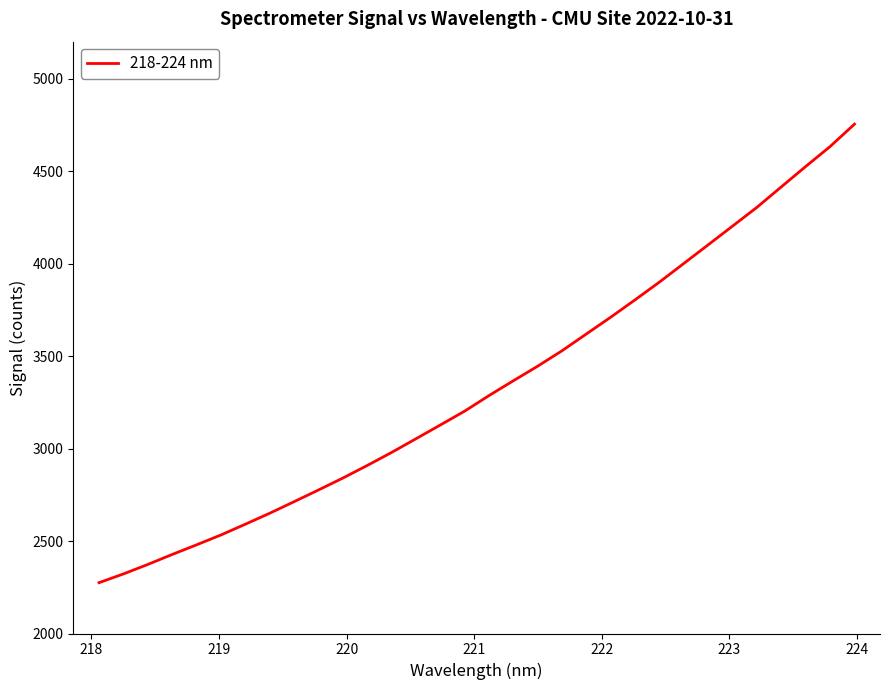

True or false: the data has more than 1 interior local peaks.

False